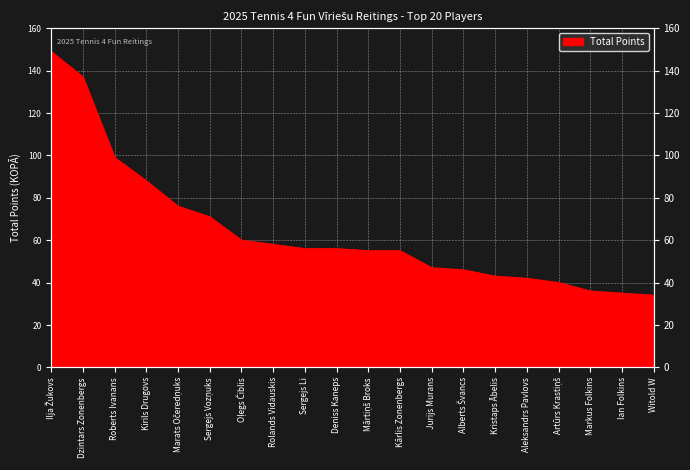

Count the number of values greater than 56.

8